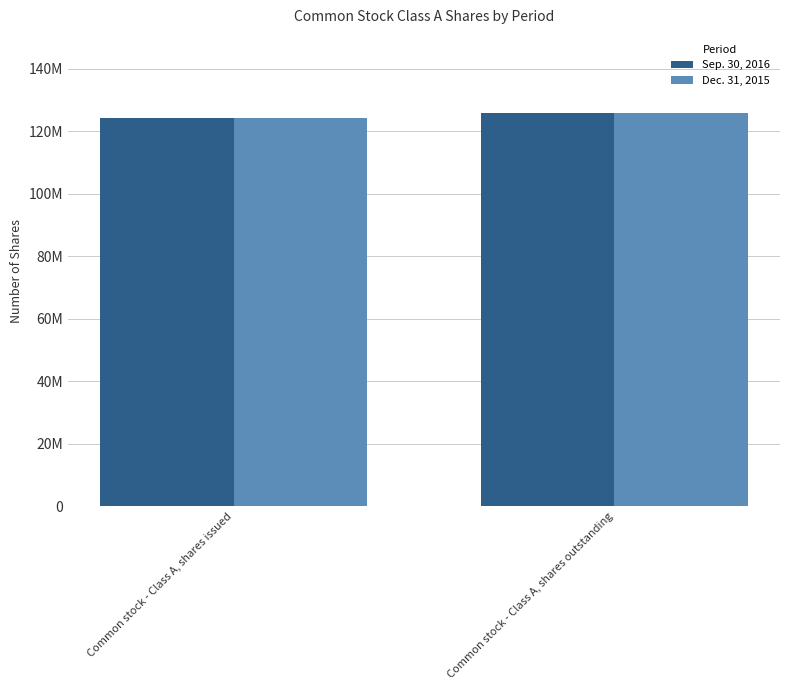

Does the chart contain stacked bars?

No